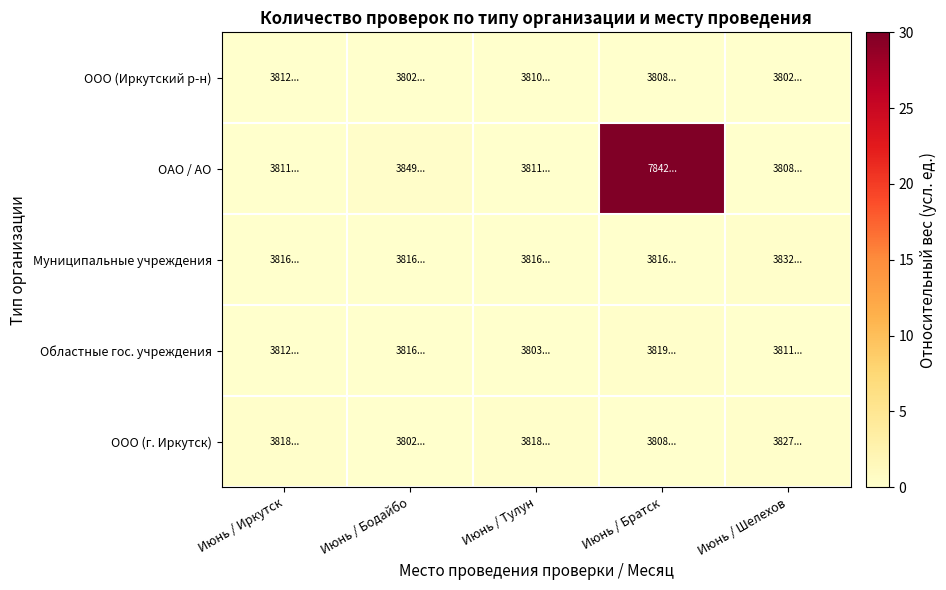

At which category is the sum across all series the highest?

Июнь / Братск